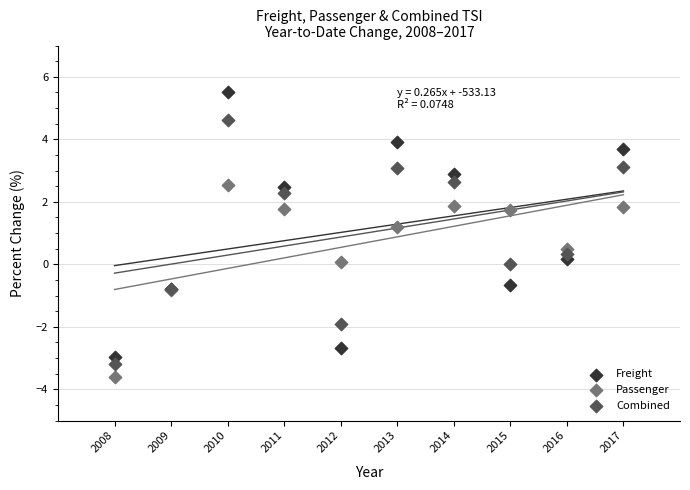

Which series reaches the minimum Y coordinate?

Passenger